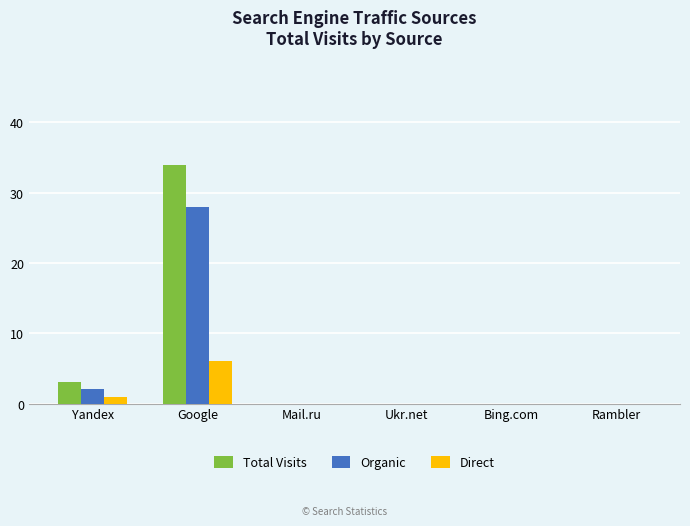

Reading left to right, list all the values displayed in this chart.

Total Visits: 3	34	0	0	0	0
Organic: 2	28	0	0	0	0
Direct: 1	6	0	0	0	0